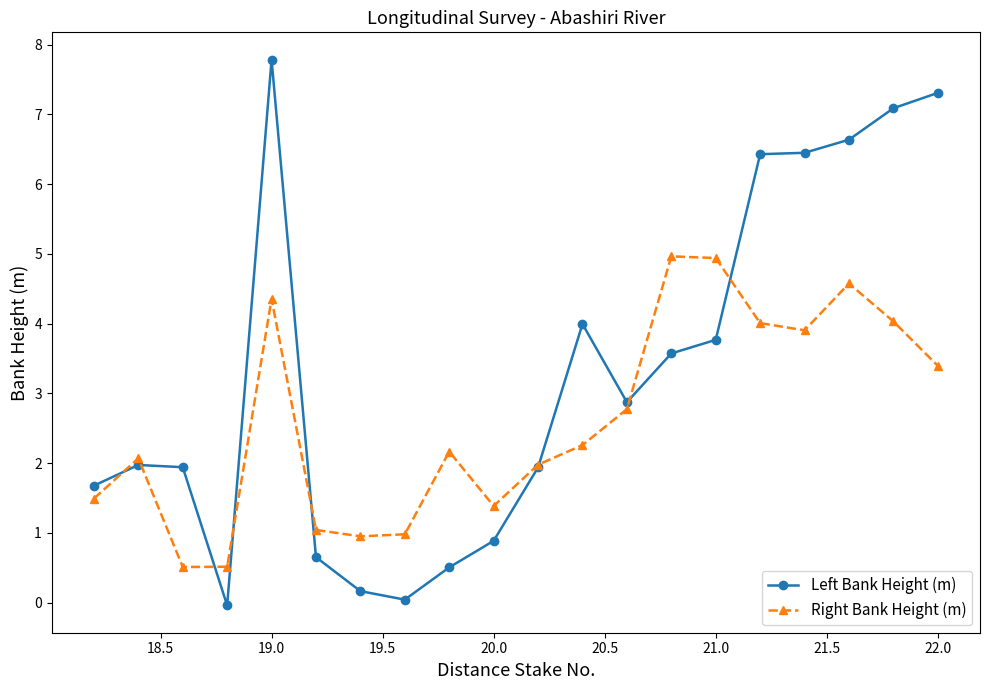

Which series has the widest spread of values?

Left Bank Height (m)